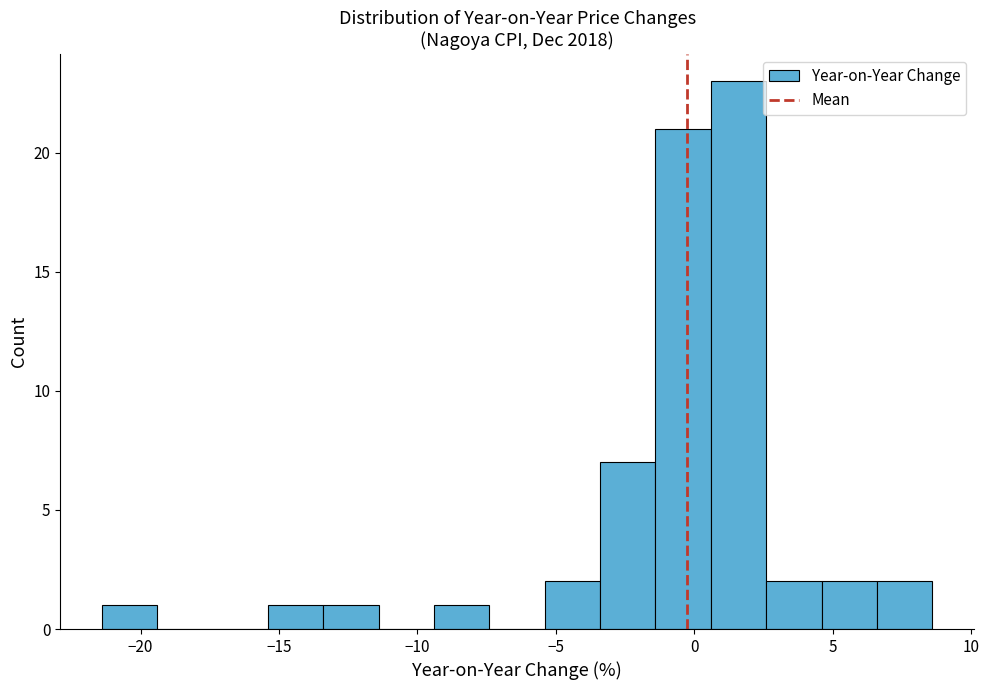

How tall is the bar that spans 0.6 to 2.6 on the x-axis? Neither the bar edges nor the heights are printed on the chart, so give them approximately, as read against the axes.

23